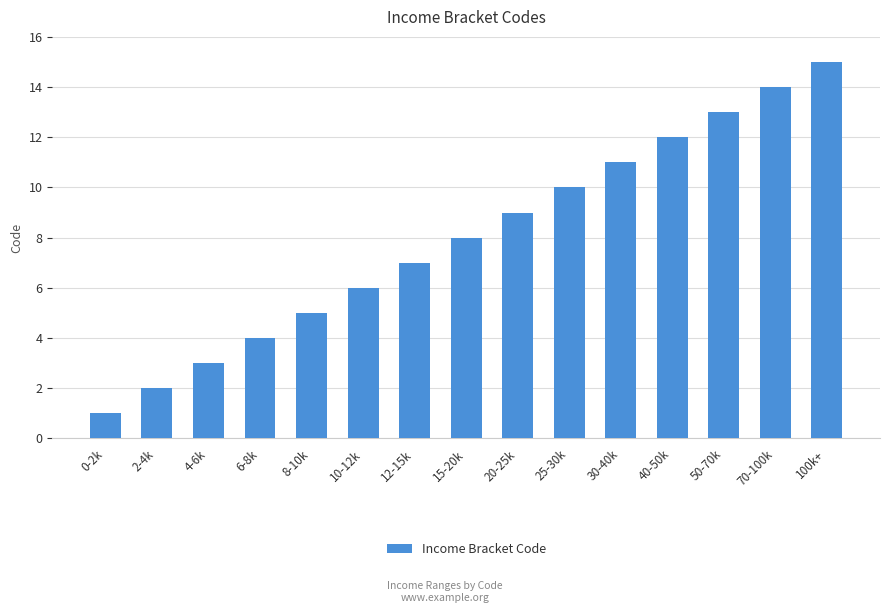

How many distinct data groups are displayed?

1